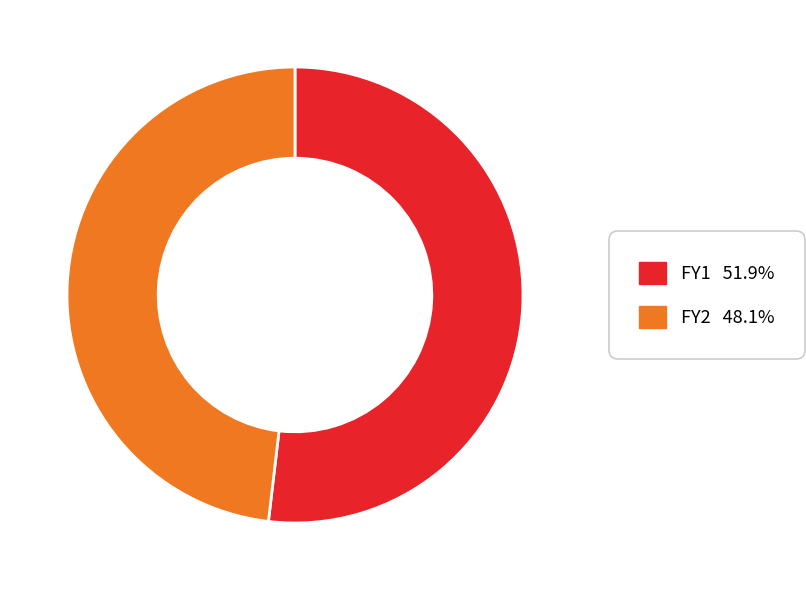

What is the ratio of the value at FY2 to the value at FY1?

0.9